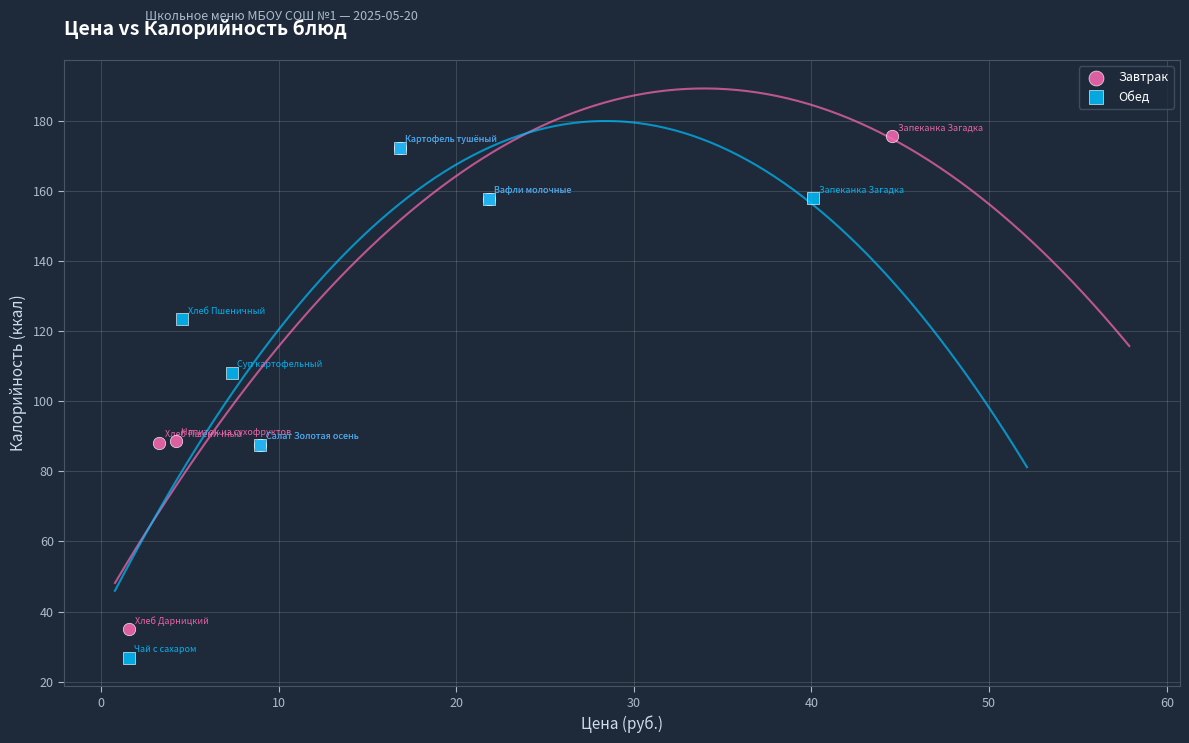

Which series contains the lowest Y value?

Обед